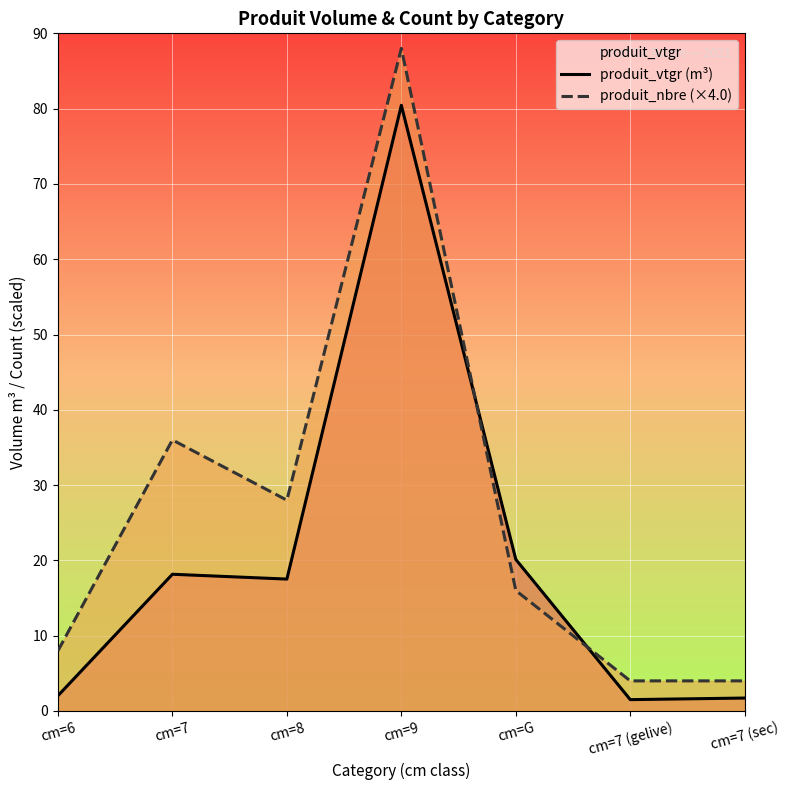

List the labels in order of produit_vtgr (m³) value, smallest first.

cm=7 (gelive), cm=7 (sec), cm=6, cm=8, cm=7, cm=G, cm=9